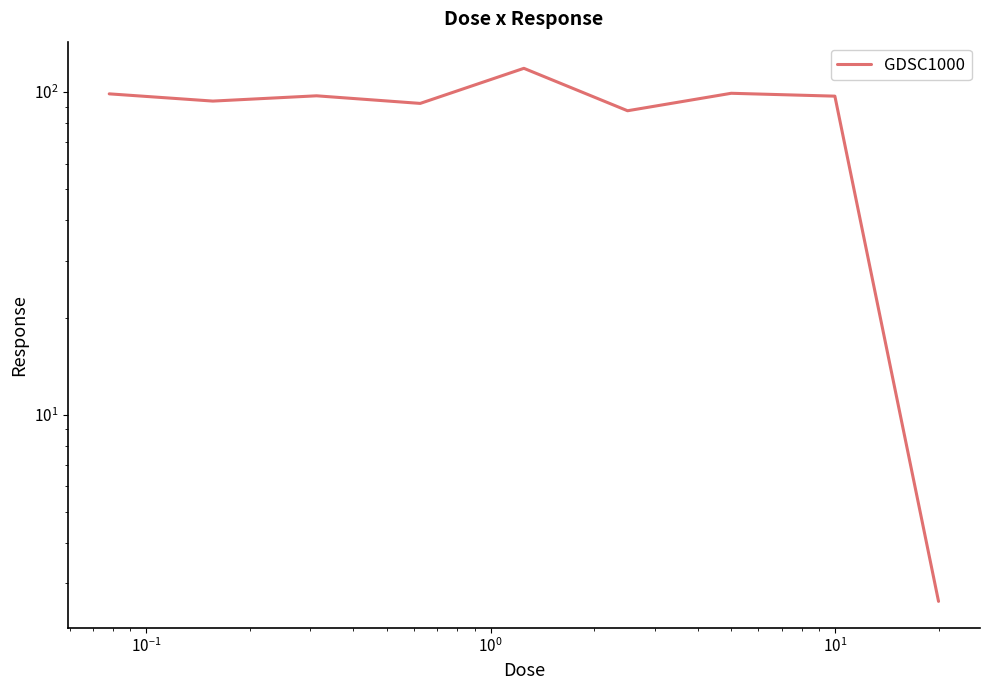

How many points are lower than both their immediate neighbors (excluding endpoints)?

3